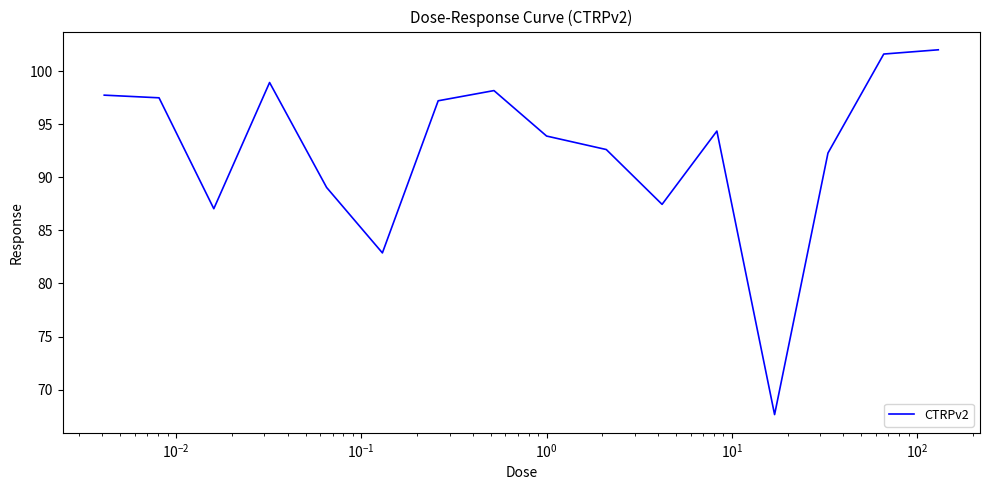

What is the difference between the maximum and minimum values?

34.3